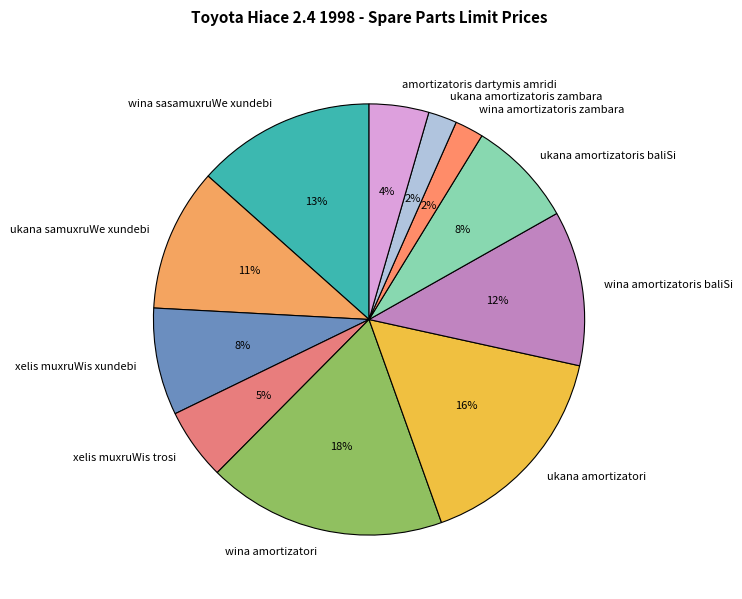

What is the largest slice in the pie chart?

wina amortizatori